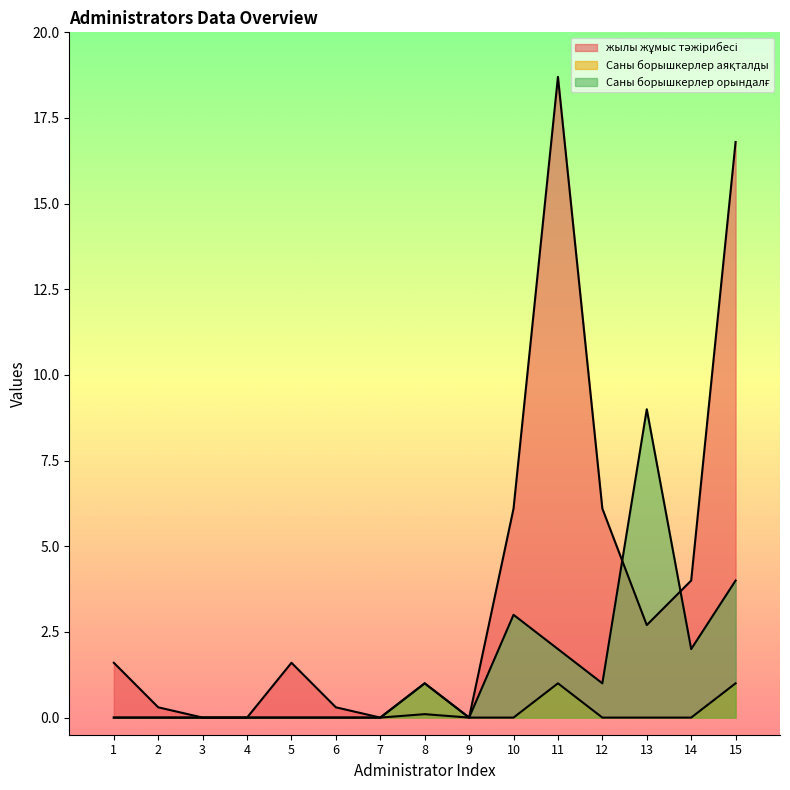

List the series in order of their overall mean, highest first.

жылы жұмыс тәжірибесі, Саны борышкерлер орындалғ, Саны борышкерлер аяқталды